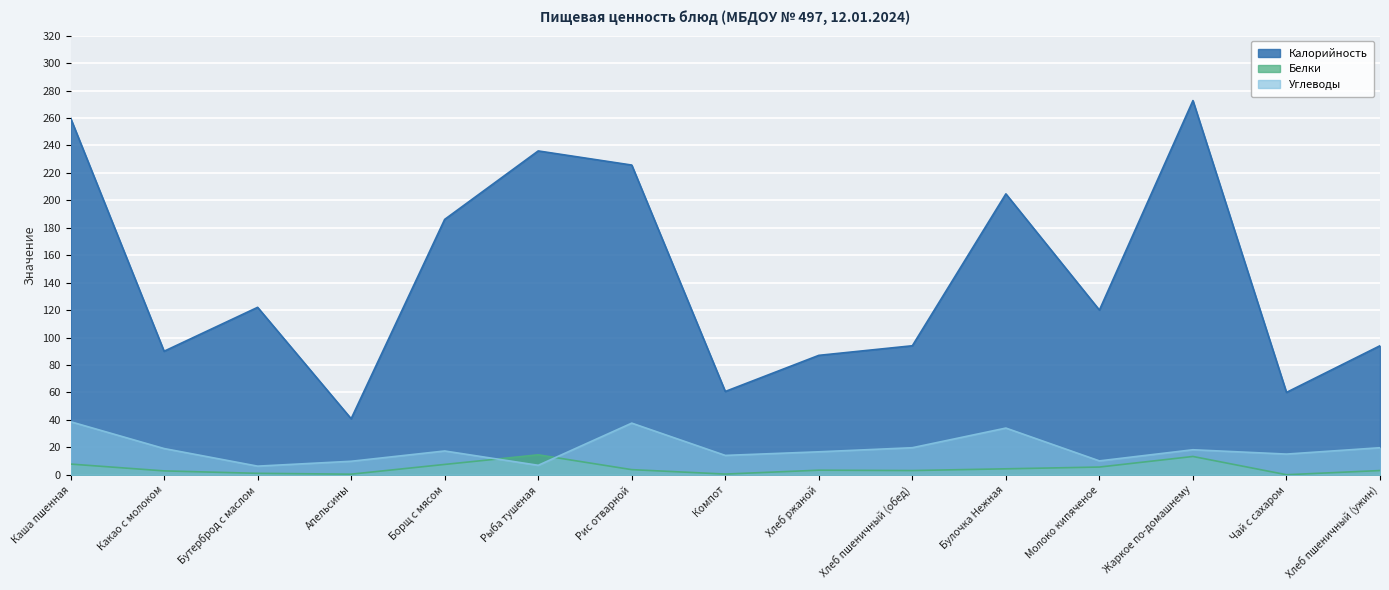

Read the Белки value at Булочка Нежная.

4.3